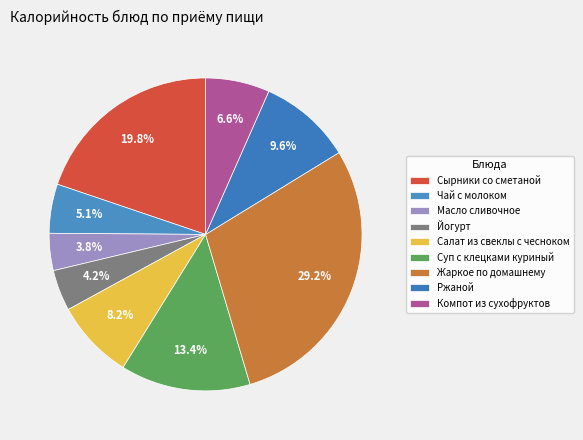

How many segments does this pie chart have?

9